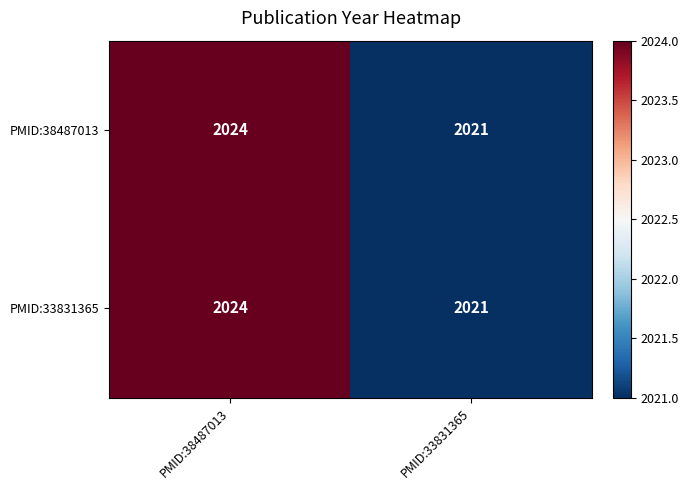

The PMID:33831365 series shows 3233 at PMID:38487013. True or false?

False